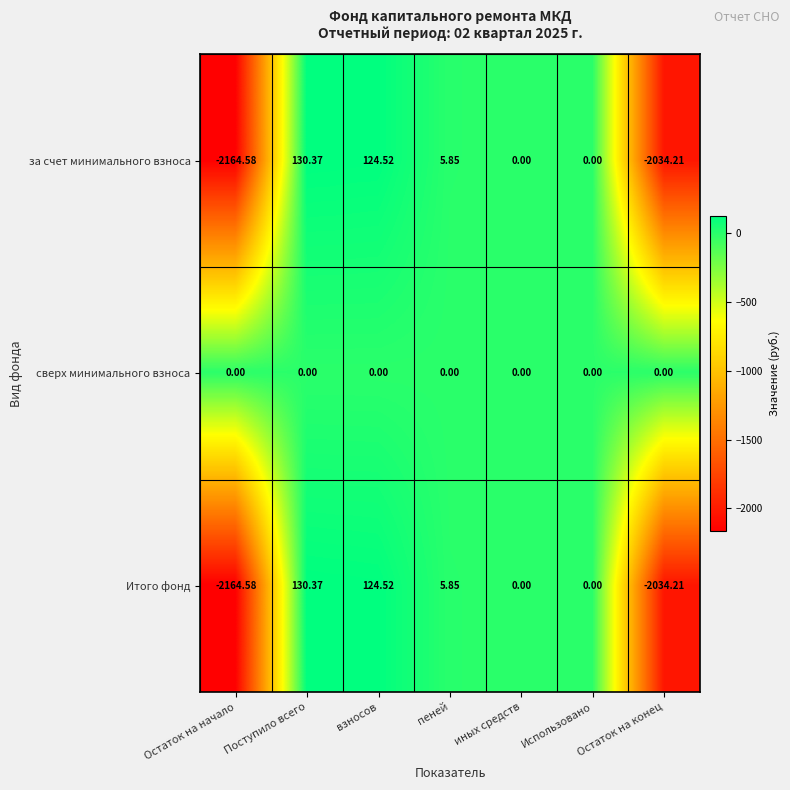

Count the number of data series in this chart.

3